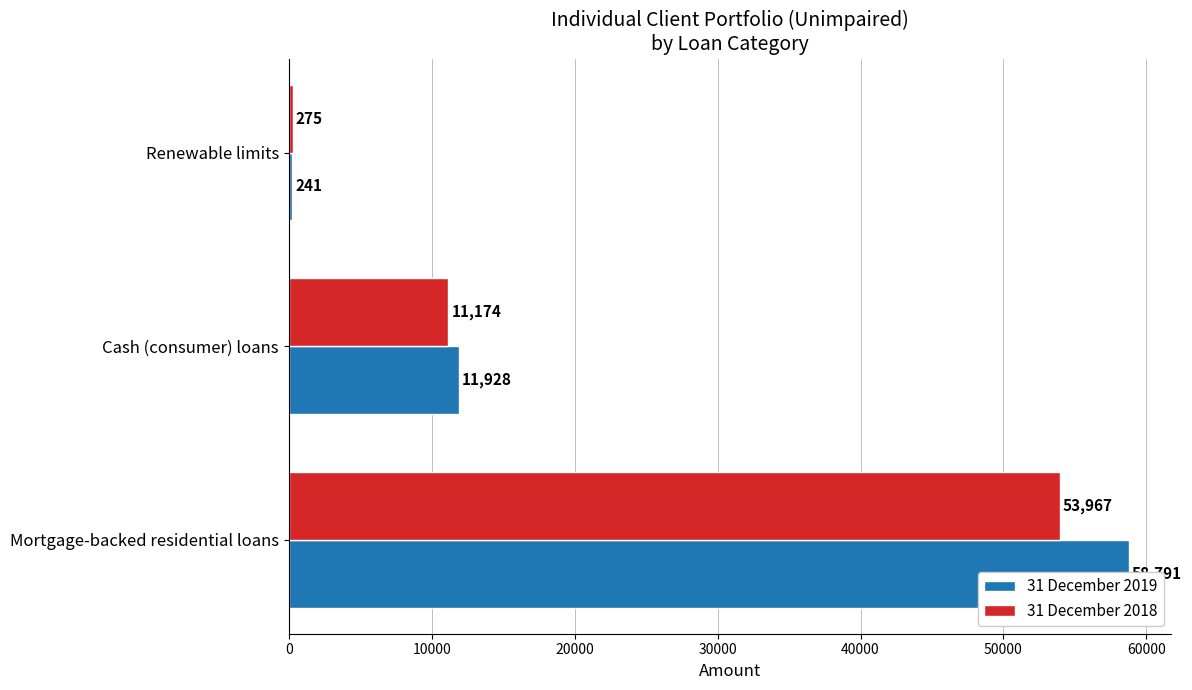

Count the 31 December 2019 values in the range 241 to 58791.

3